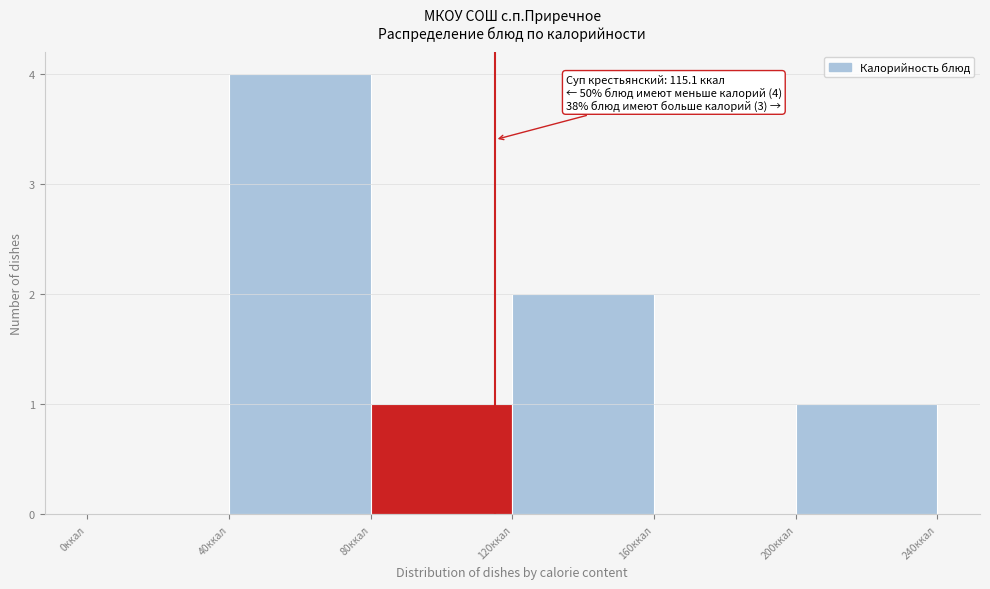

Which range on the x-axis has the tallest bar?

40 to 80